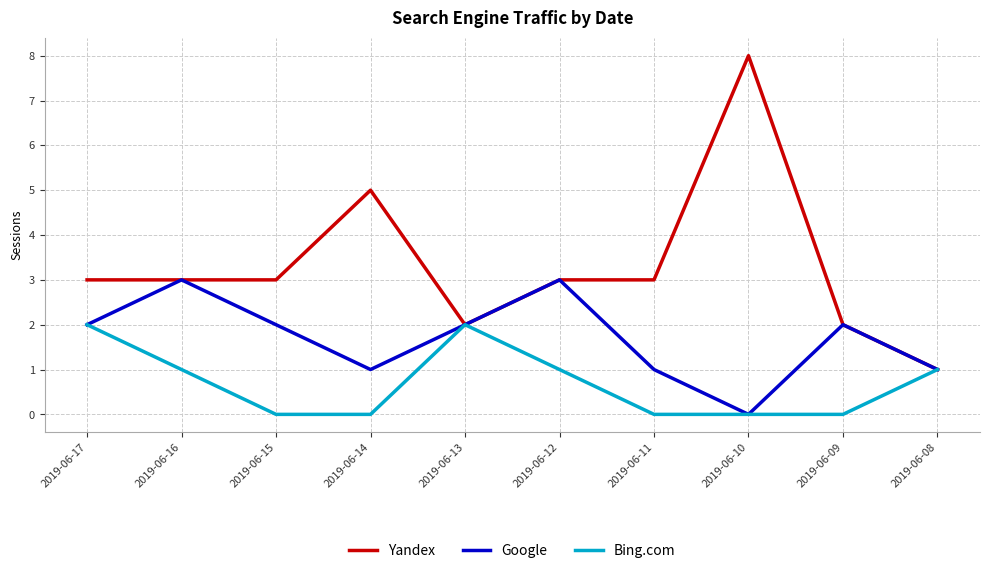

What is the maximum value shown in the chart?

8